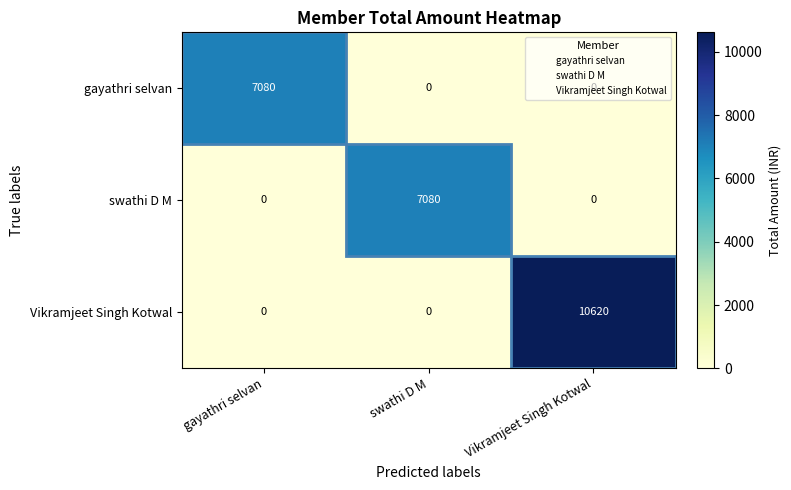

Is it true that swathi D M equals 0 at gayathri selvan?

True